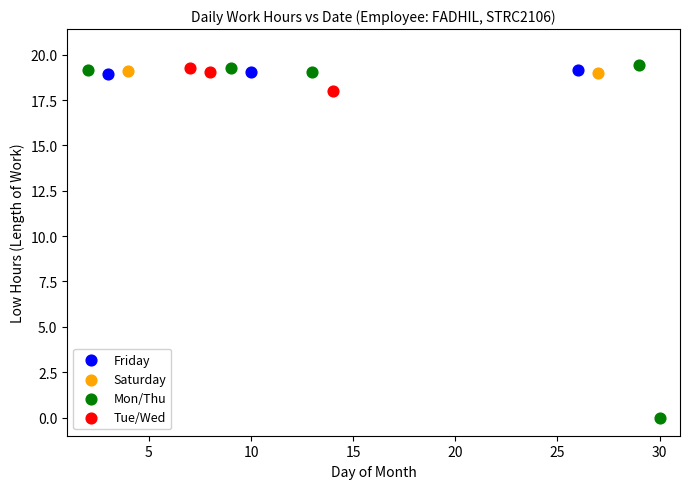

Which series contains the lowest Y value?

Mon/Thu